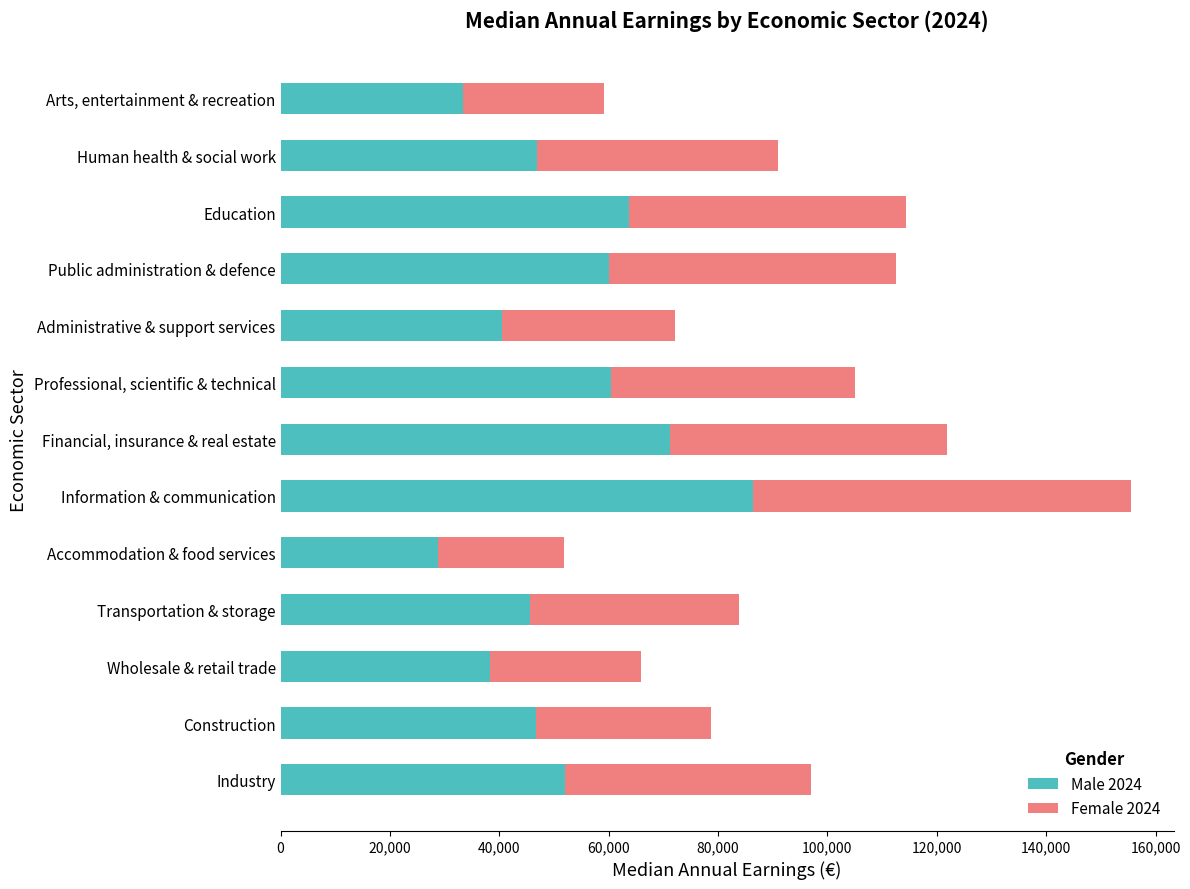

What is the difference between the maximum and minimum values in the Male 2024 series?

57566